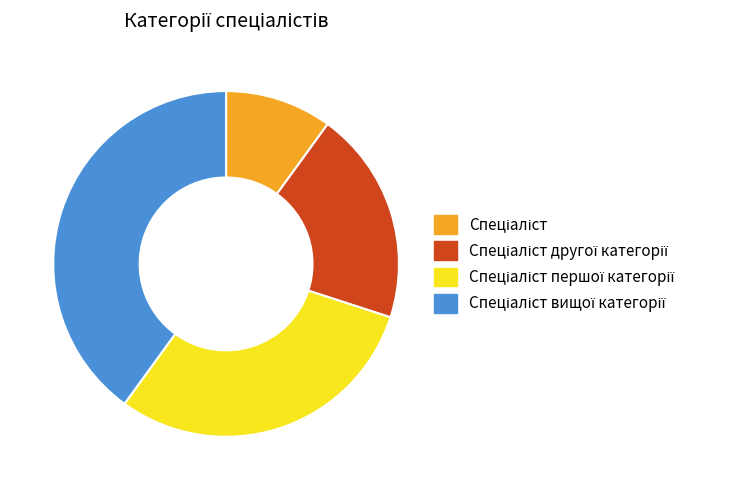

Is there any slice that represents more than half of the pie?

No